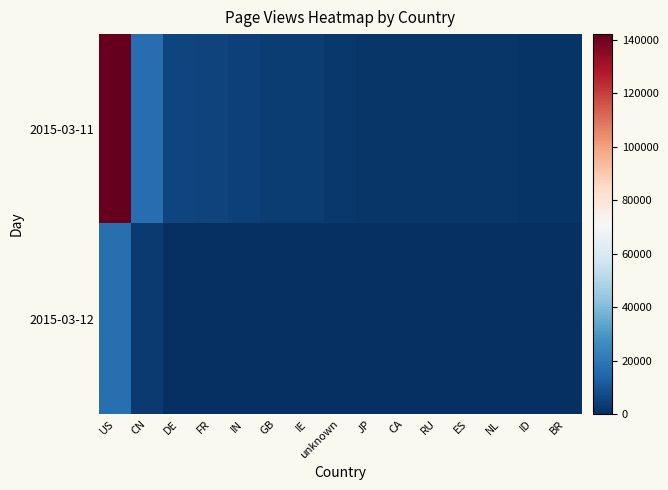

Reading left to right, transcribe all the data shown in this chart.

2015-03-11: US=142092	CN=16919	DE=5769	FR=5204	IN=4532	GB=3824	IE=3337	unknown=2356	JP=2156	CA=1849	RU=2009	ES=1892	NL=1941	ID=1617	BR=1350
2015-03-12: US=17663	CN=3108	DE=213	FR=371	IN=78	GB=200	IE=236	unknown=151	JP=346	CA=282	RU=67	ES=165	NL=83	ID=305	BR=235